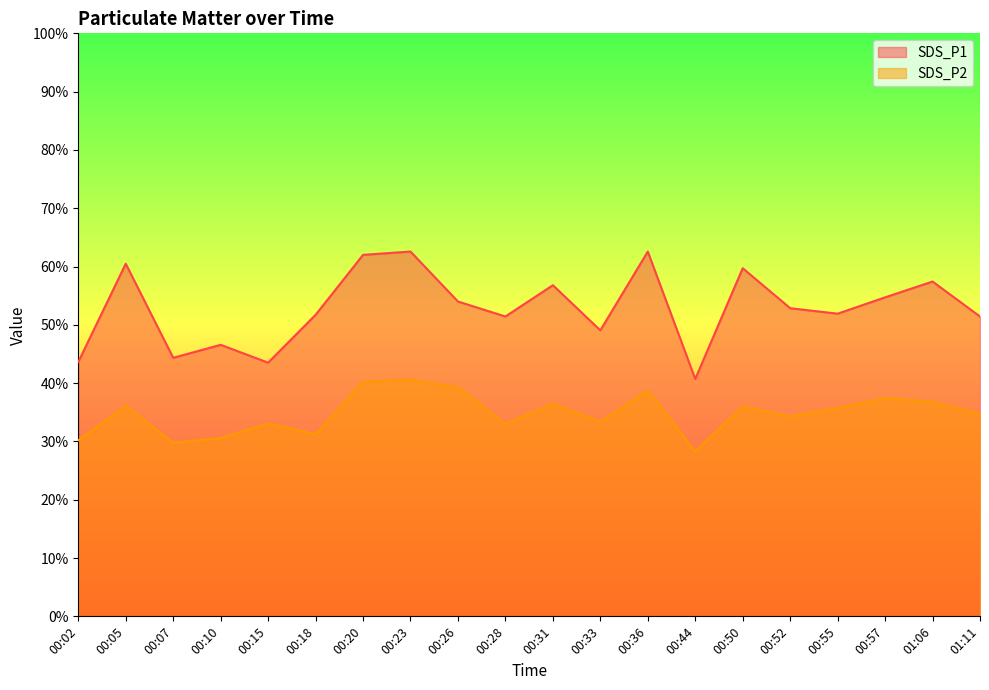

Does the chart display data point markers on the line(s)?

No